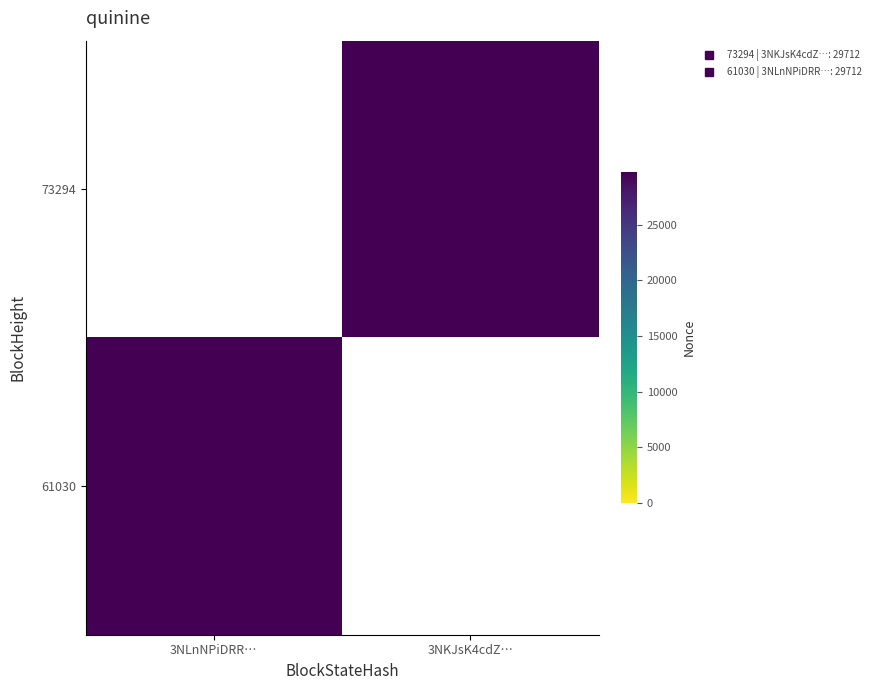

Between 3NKJsK4cdZ… and 3NLnNPiDRR…, which is larger?

3NLnNPiDRR…